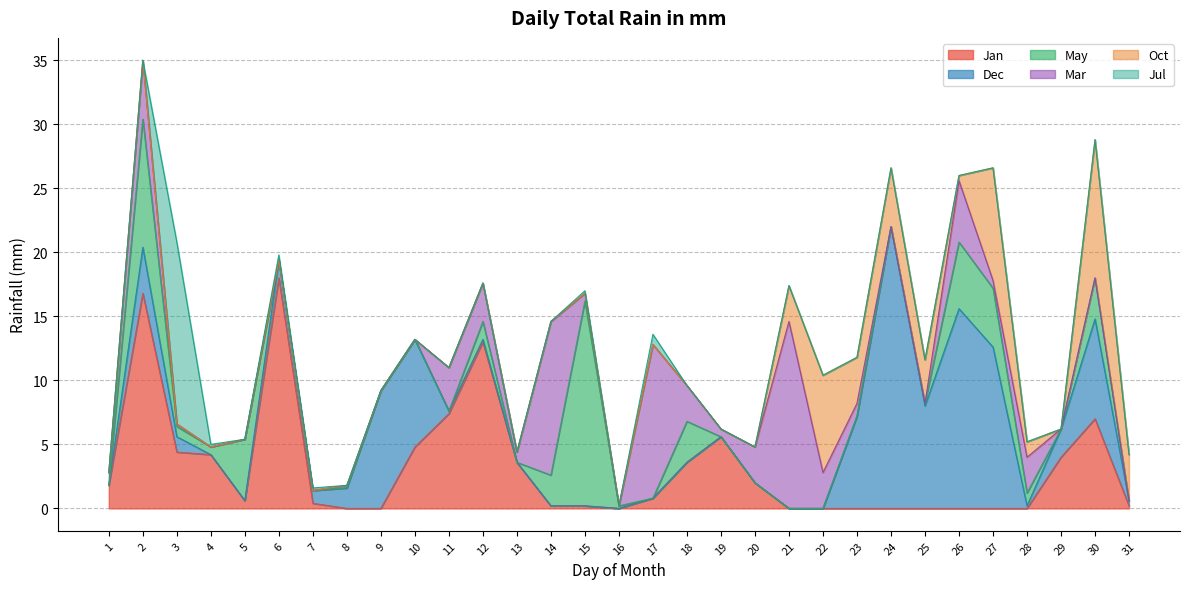

True or false: Jul and Oct intersect in this chart.

False